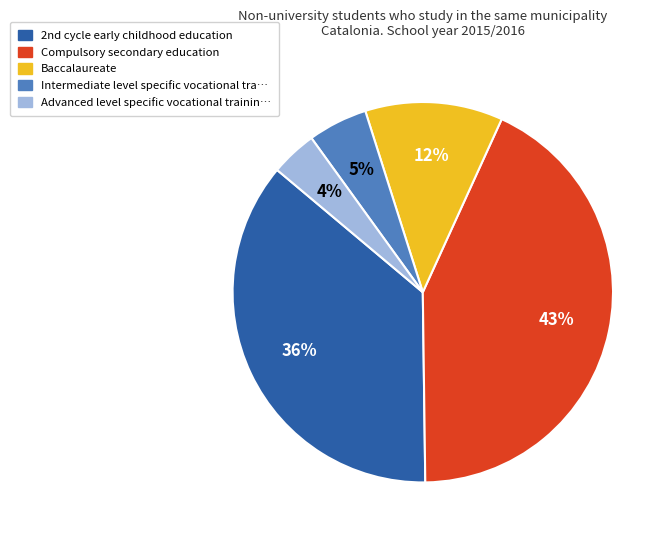

Is there any slice that represents more than half of the pie?

No